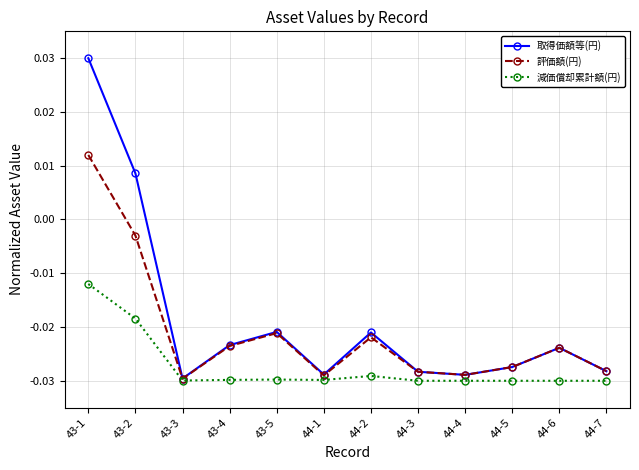

At which category does 評価額(円) reach its first local valley?

43-3